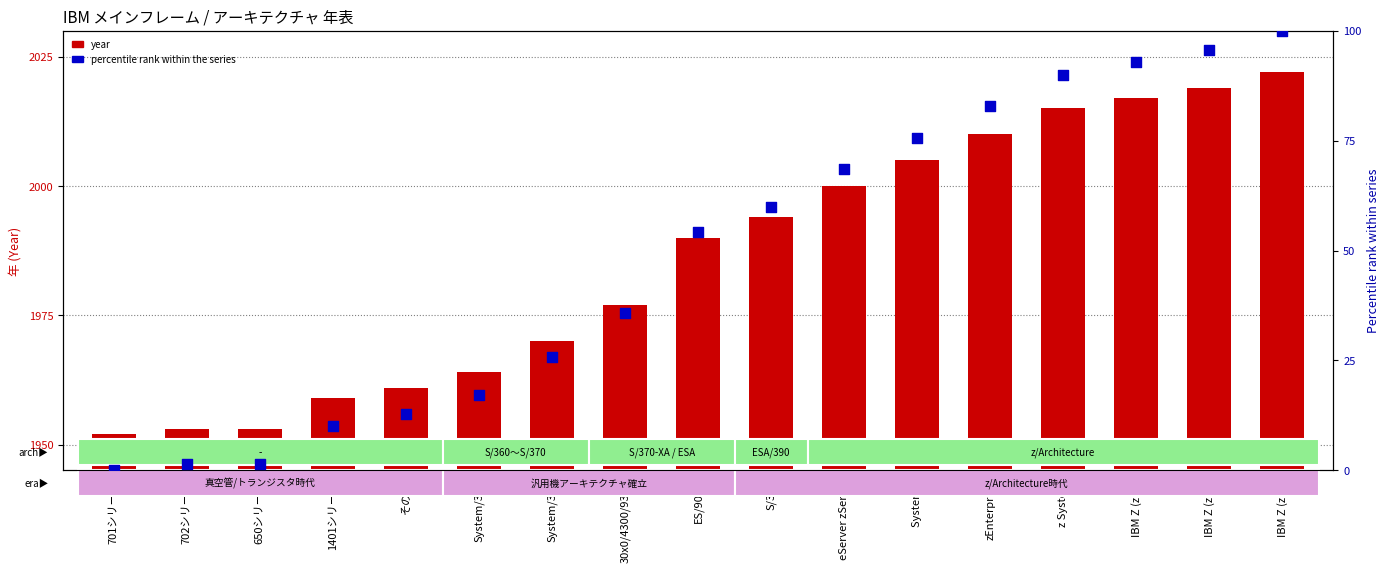

Is the value of year at IBM Z (z15) greater than the value of percentile rank within the series at 701シリーズ?

Yes